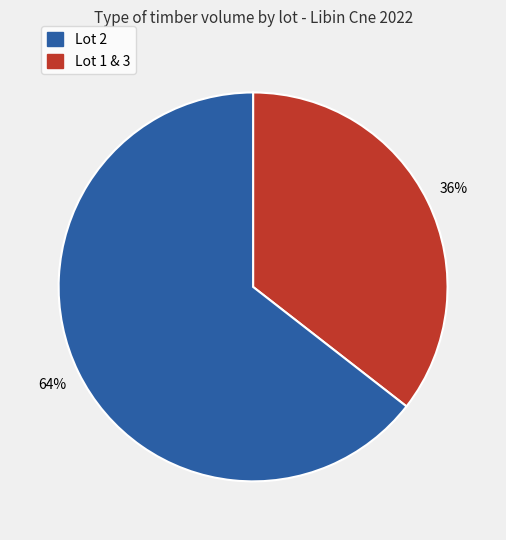

Does any single category account for the majority?

Yes